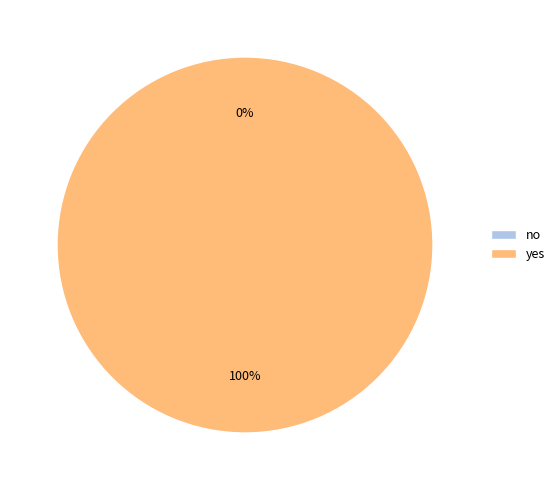

To the nearest percent, what is the difference between the largest and smallest slice percentages?

100%